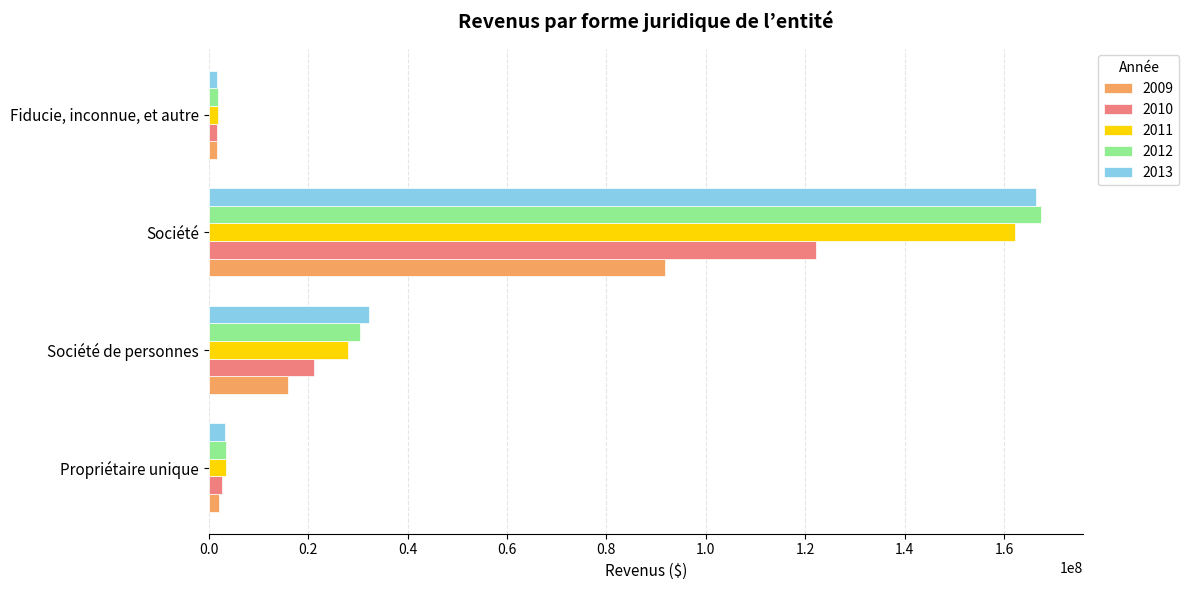

Where is 2012 nearest to the value 84627351?

Société de personnes